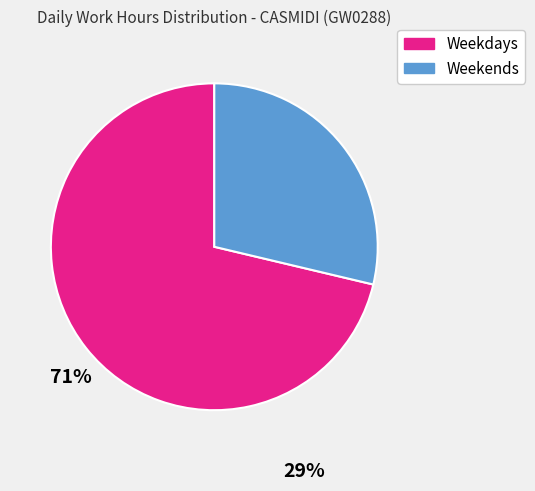

Does any single category account for the majority?

Yes